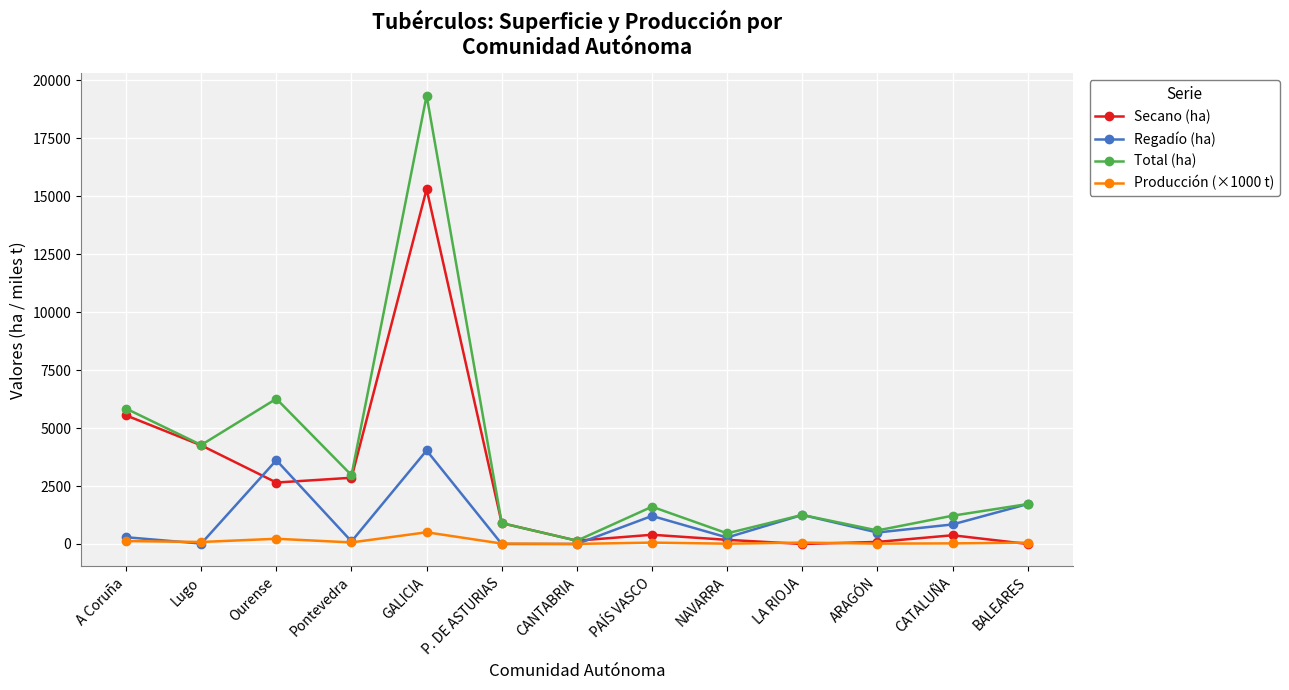

Is it true that Total (ha) equals 5841.0 at A Coruña?

True